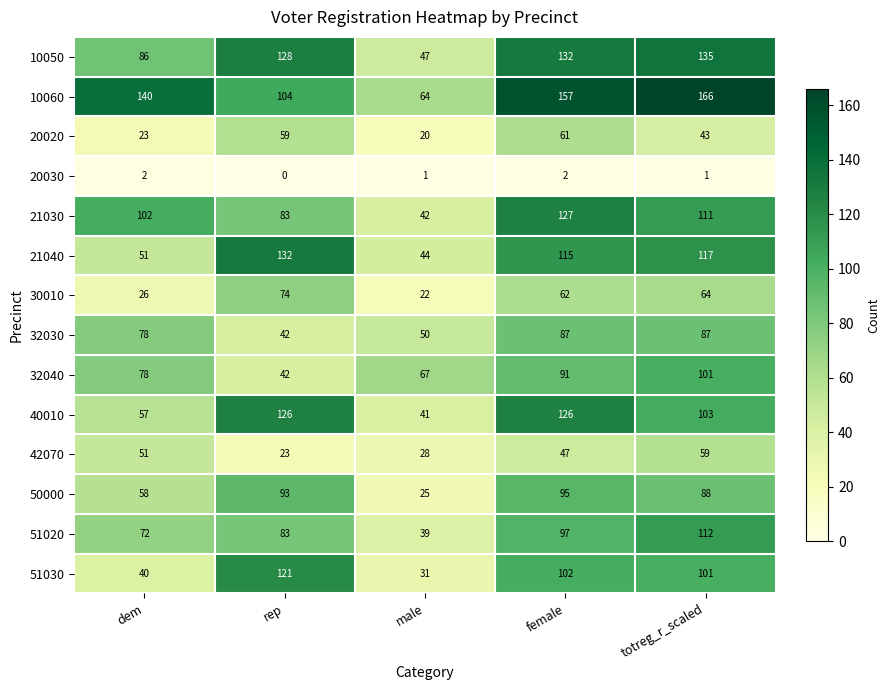

The 21040 series shows 132 at rep. True or false?

True